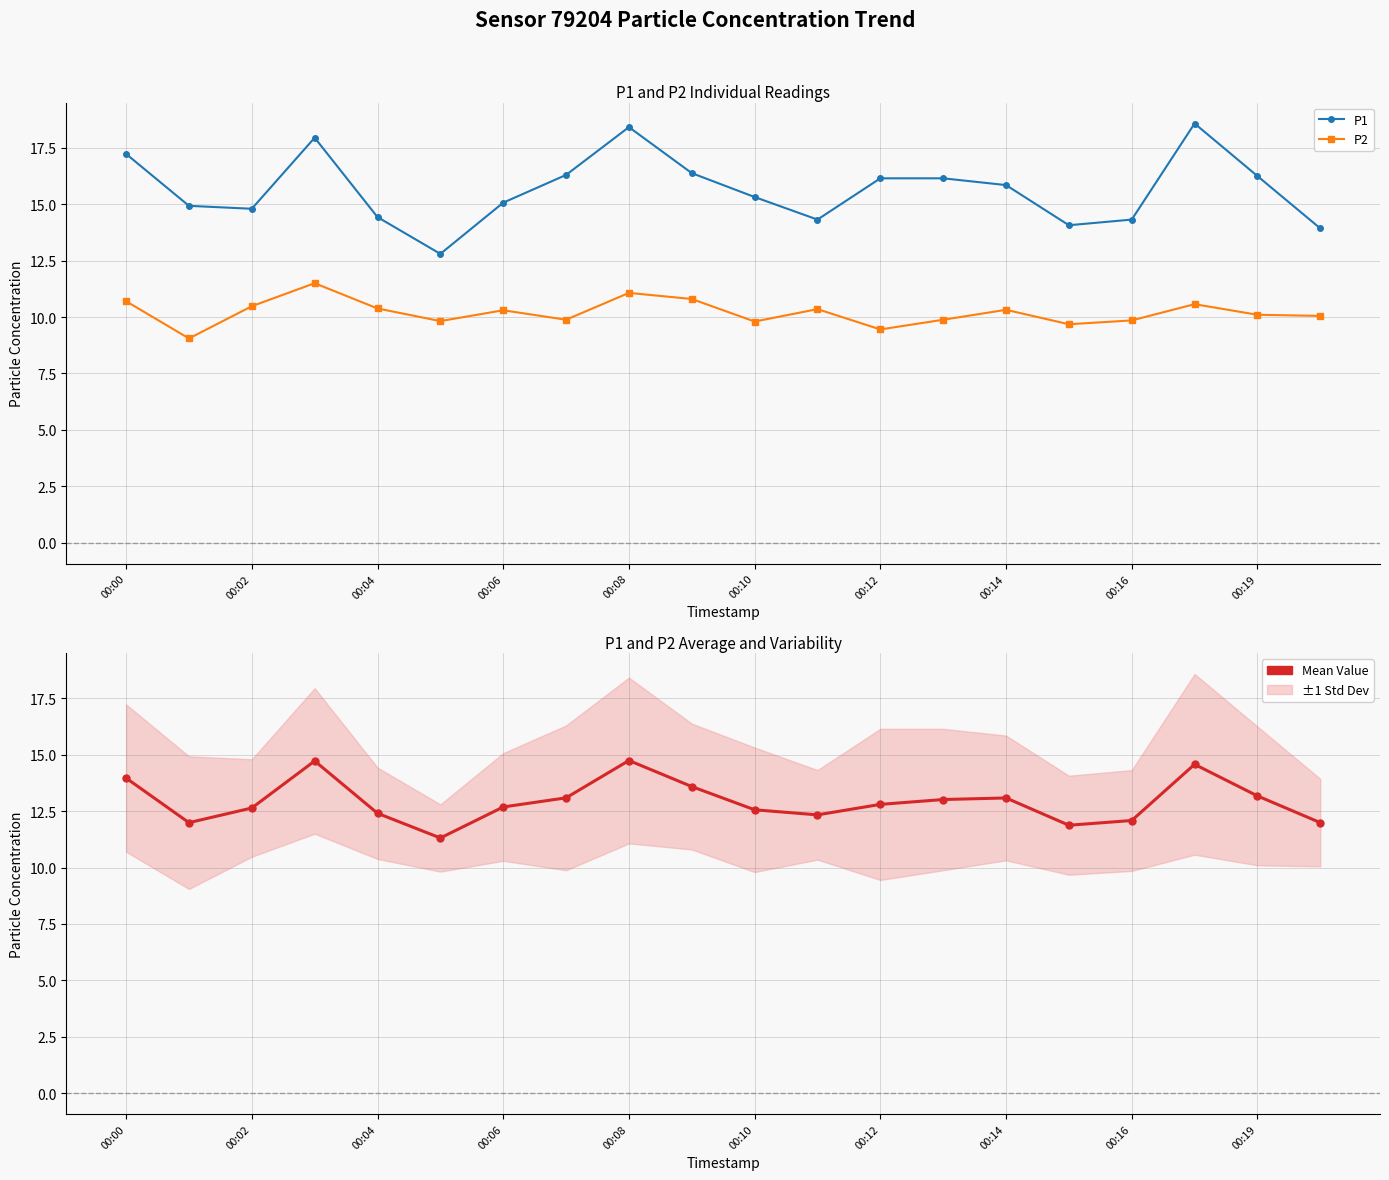

In Mean Value, how many points are higher than both neighbors (excluding endpoints)?

4